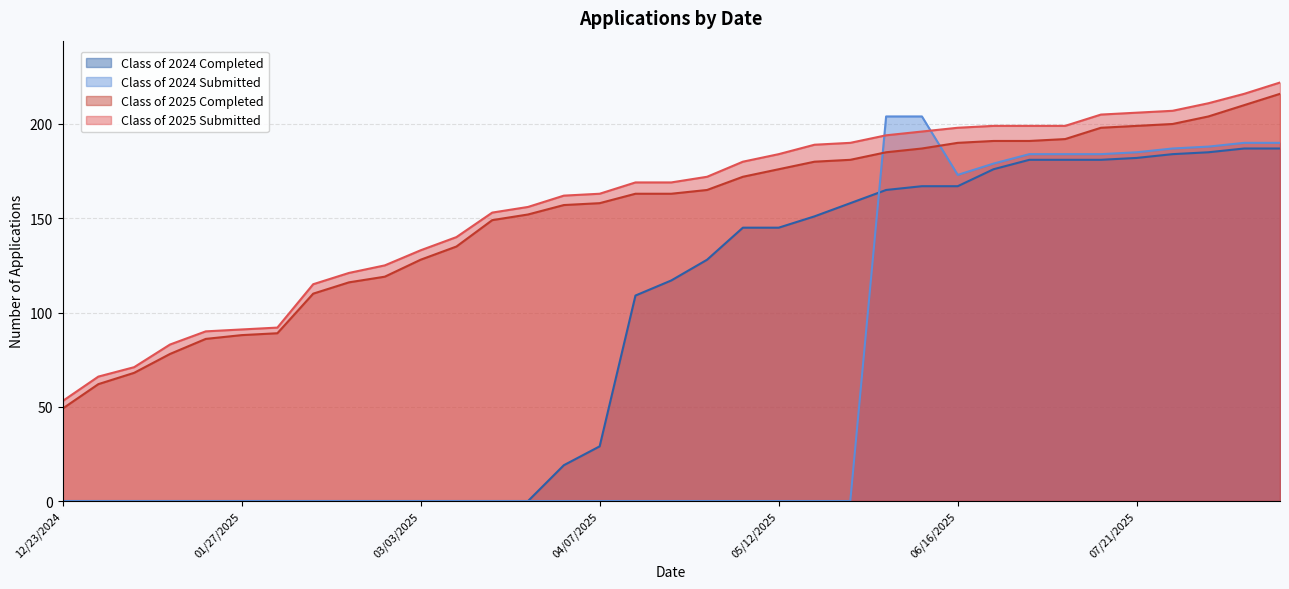

What is the sum of all Class of 2024 Submitted values?

2252